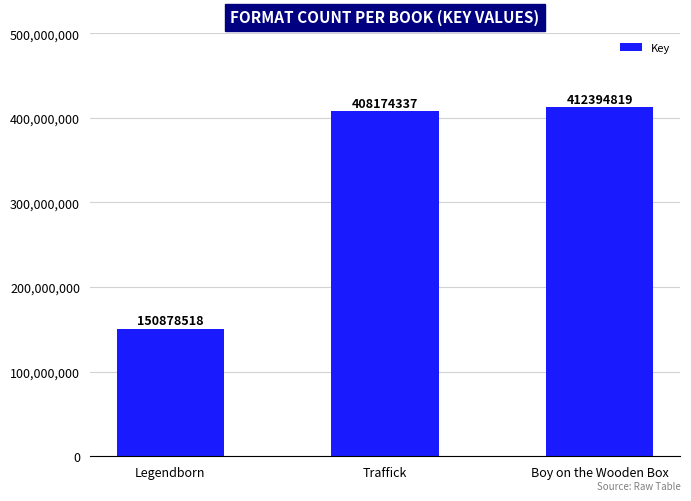

Reading left to right, what are all the values shown in this chart?

150878518	408174337	412394819